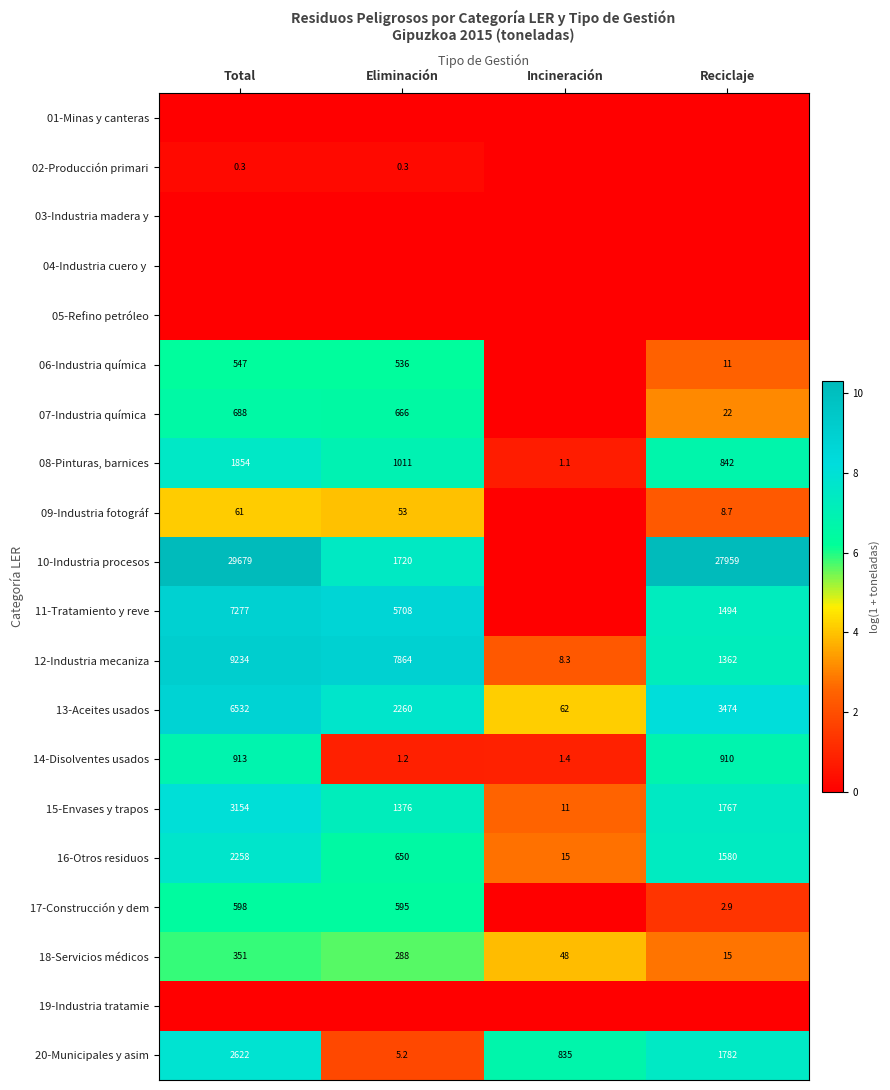

The 16-Otros residuos series shows 542.2 at Reciclaje. True or false?

False